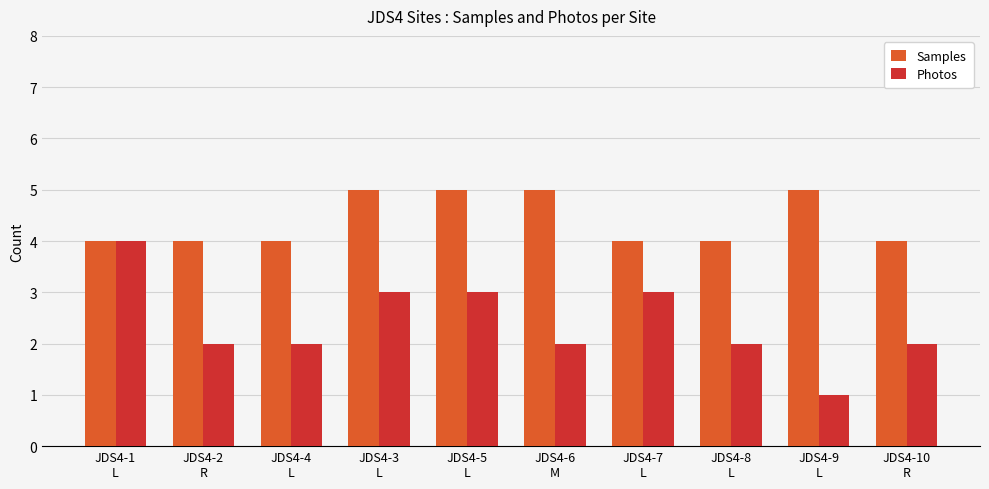

True or false: Photos has a value of 1 at JDS4-10
R.

False